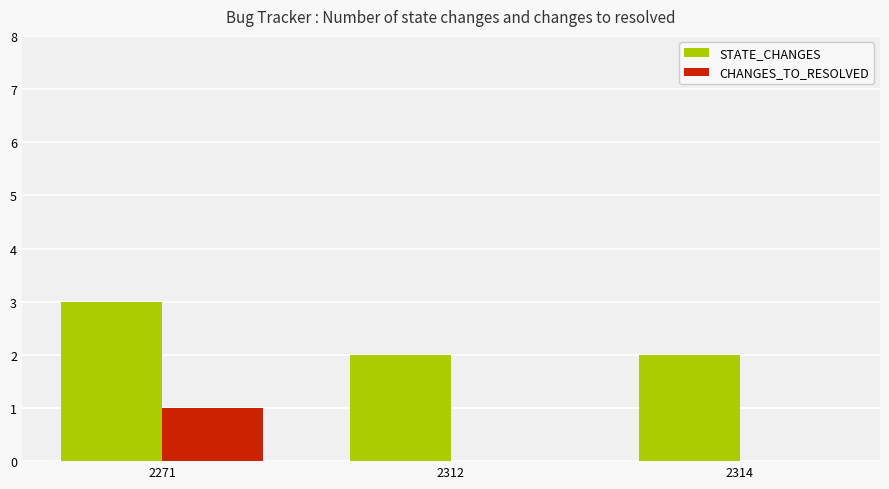

Reading left to right, list all the values displayed in this chart.

STATE_CHANGES: 3	2	2
CHANGES_TO_RESOLVED: 1	0	0